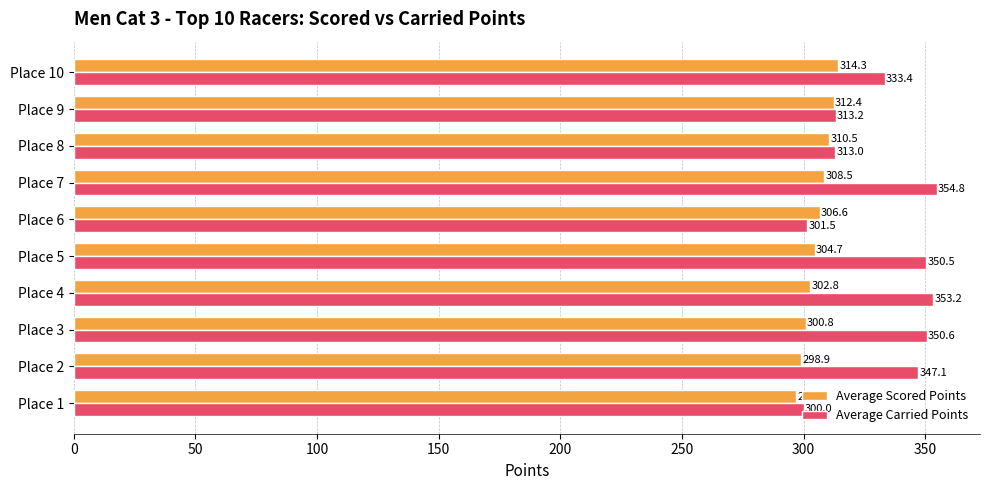

The Average Carried Points series shows 301.5 at Place 6. True or false?

True